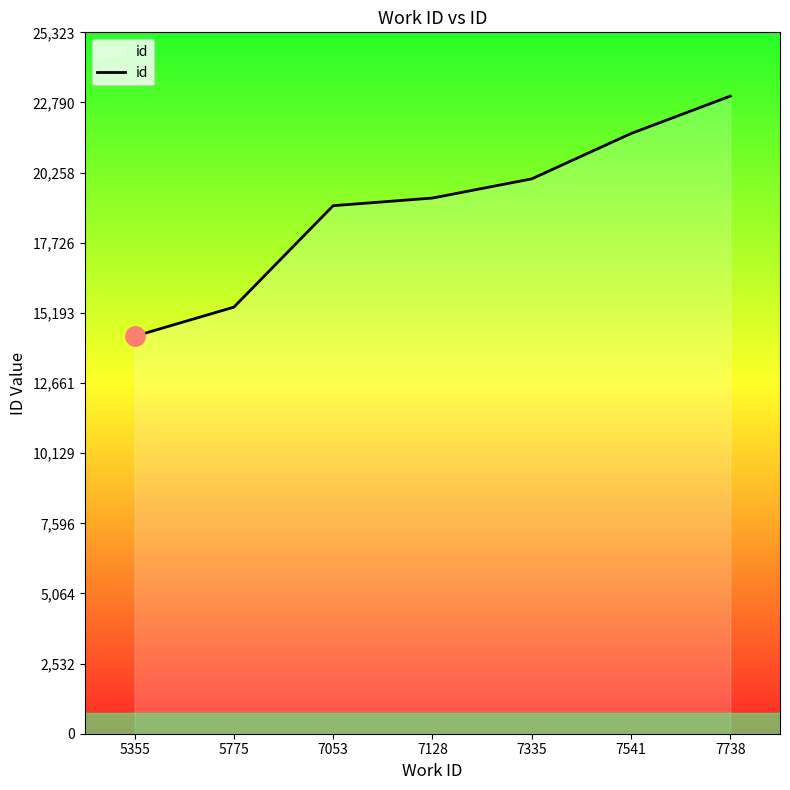

What is the difference between the second highest and second lowest values?

6269